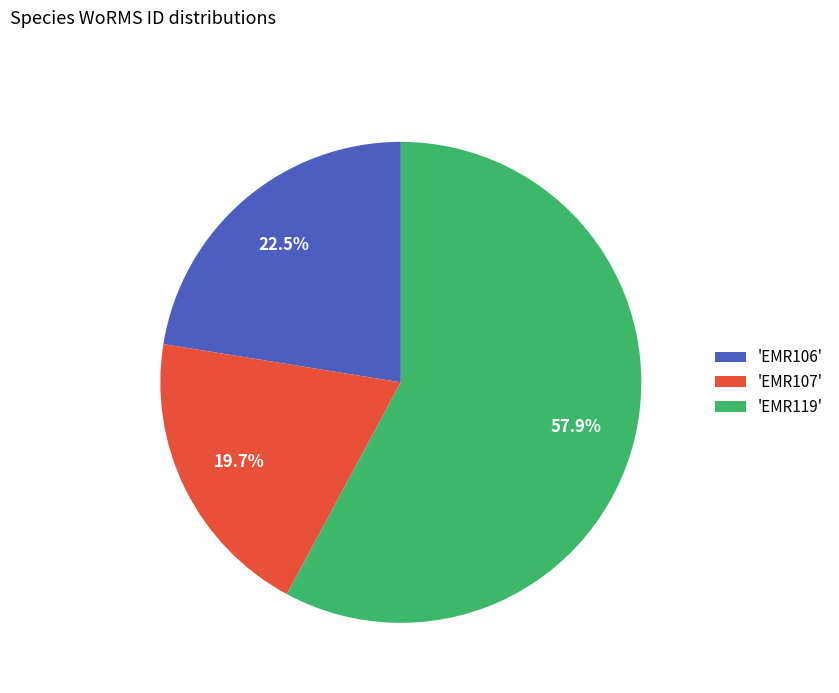

Which has a higher value, 'EMR119' or 'EMR107'?

'EMR119'